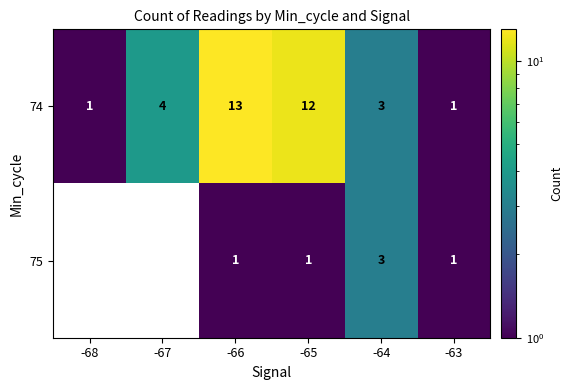

Where does the row_0 series first go above 4?

-66